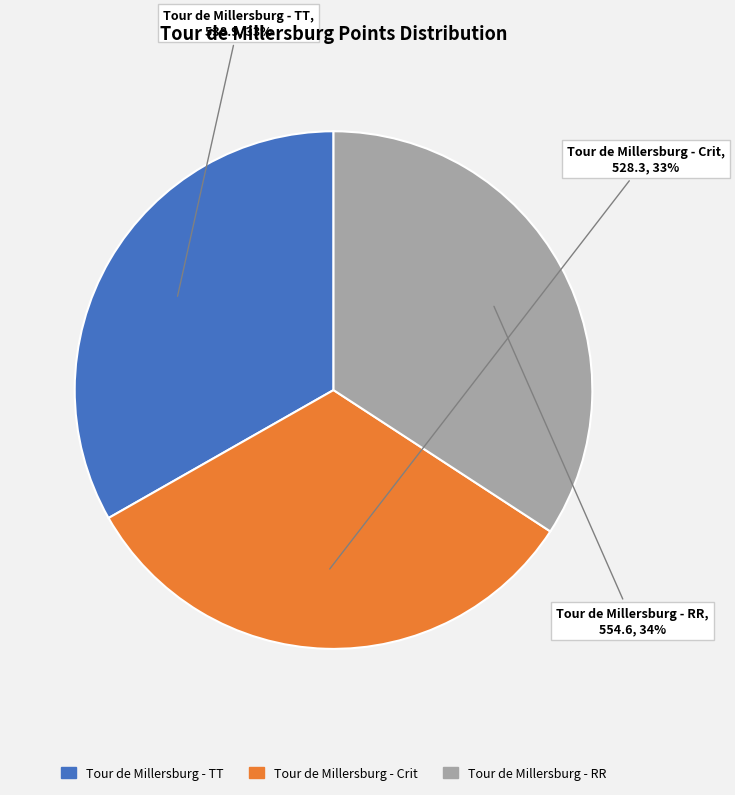

Does any single category account for the majority?

No